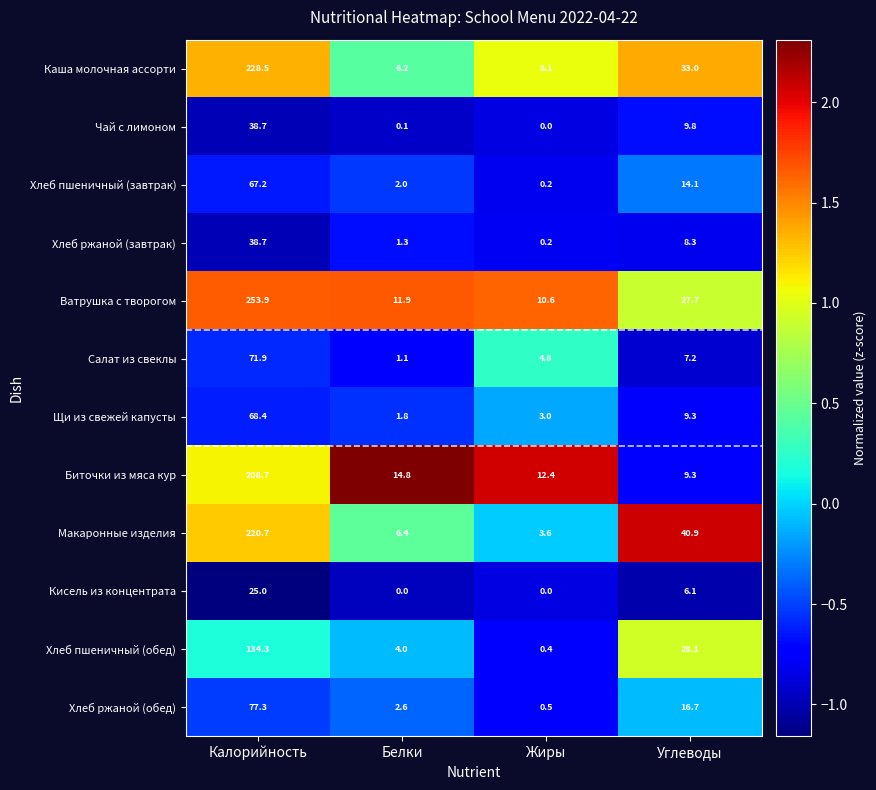

Count the number of categories in the chart.

4